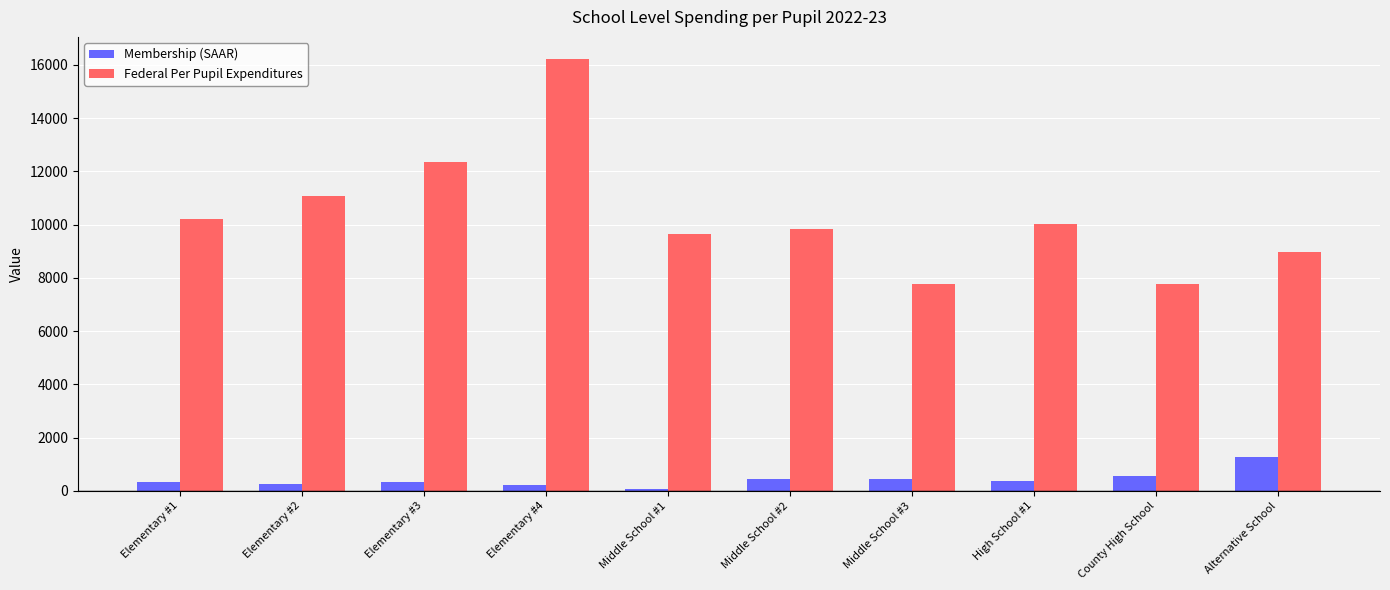

What is the label of the 10th bar from the right?

Elementary #1